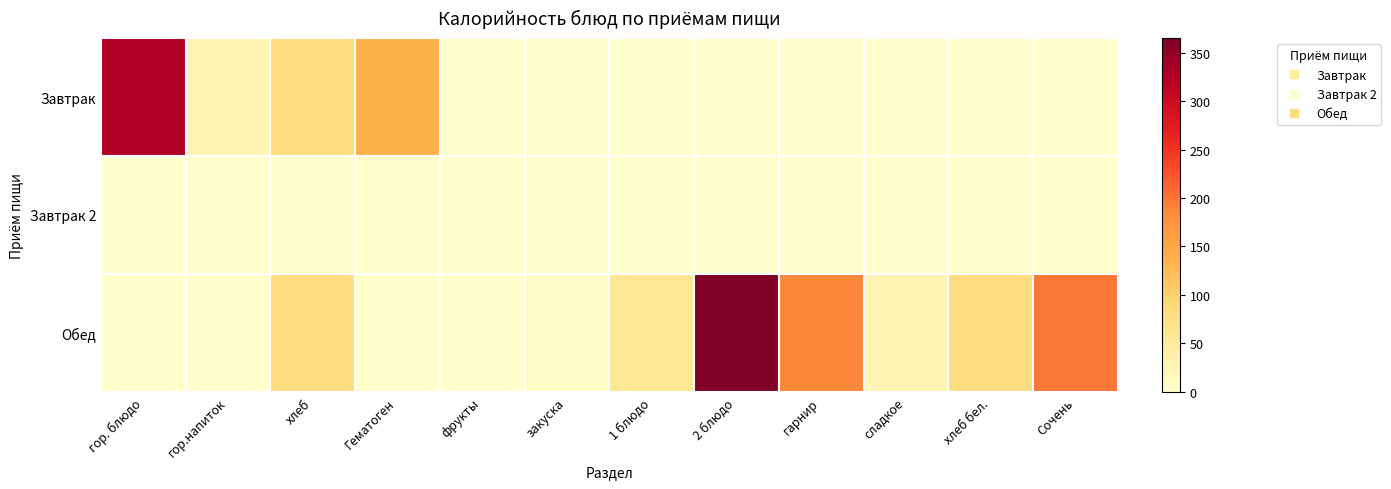

Rank the series by their maximum value, from highest to lowest.

Обед, Завтрак, Завтрак 2